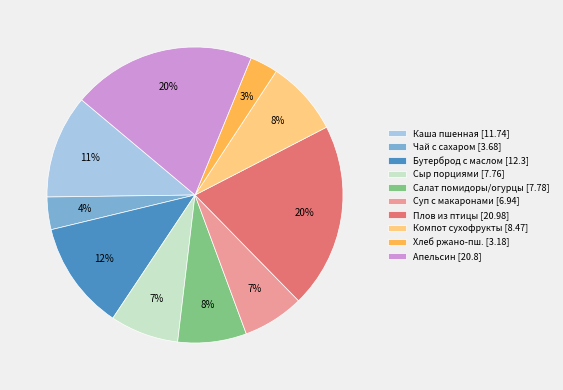

Between Плов из птицы [20.98] and Каша пшенная [11.74], which is larger?

Плов из птицы [20.98]